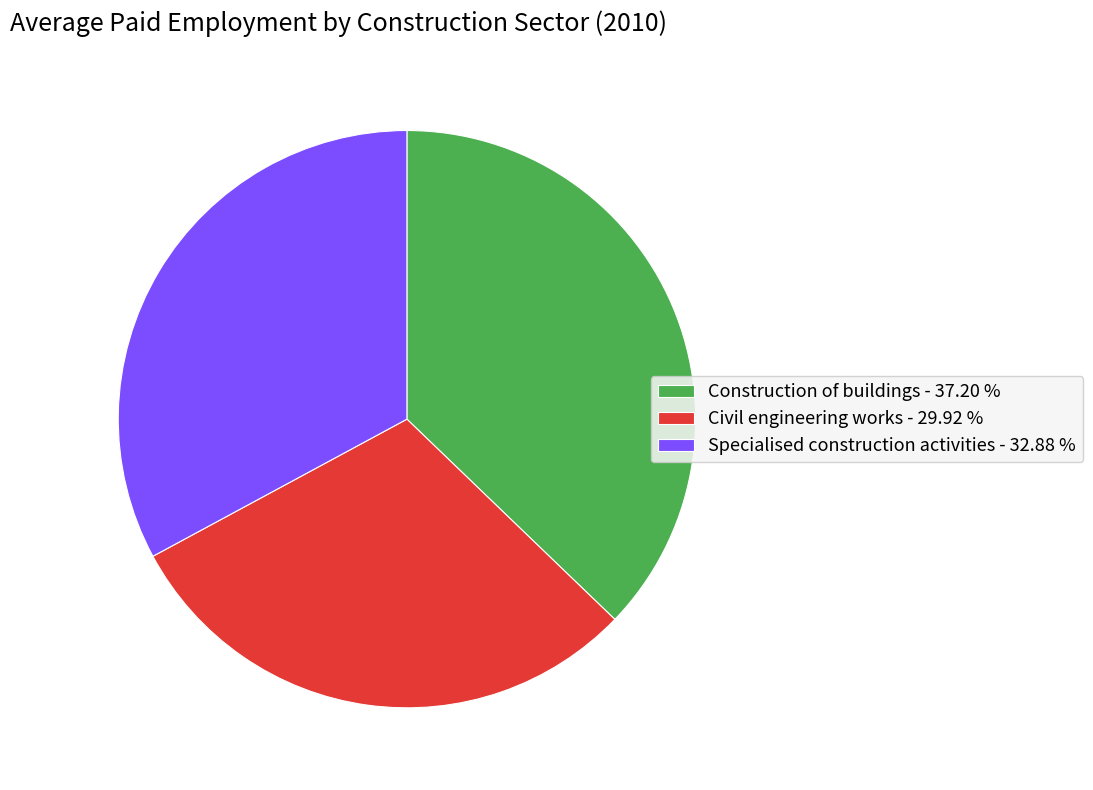

Combined, do Civil engineering works - 29.92 % and Specialised construction activities - 32.88 % account for over 50%?

Yes